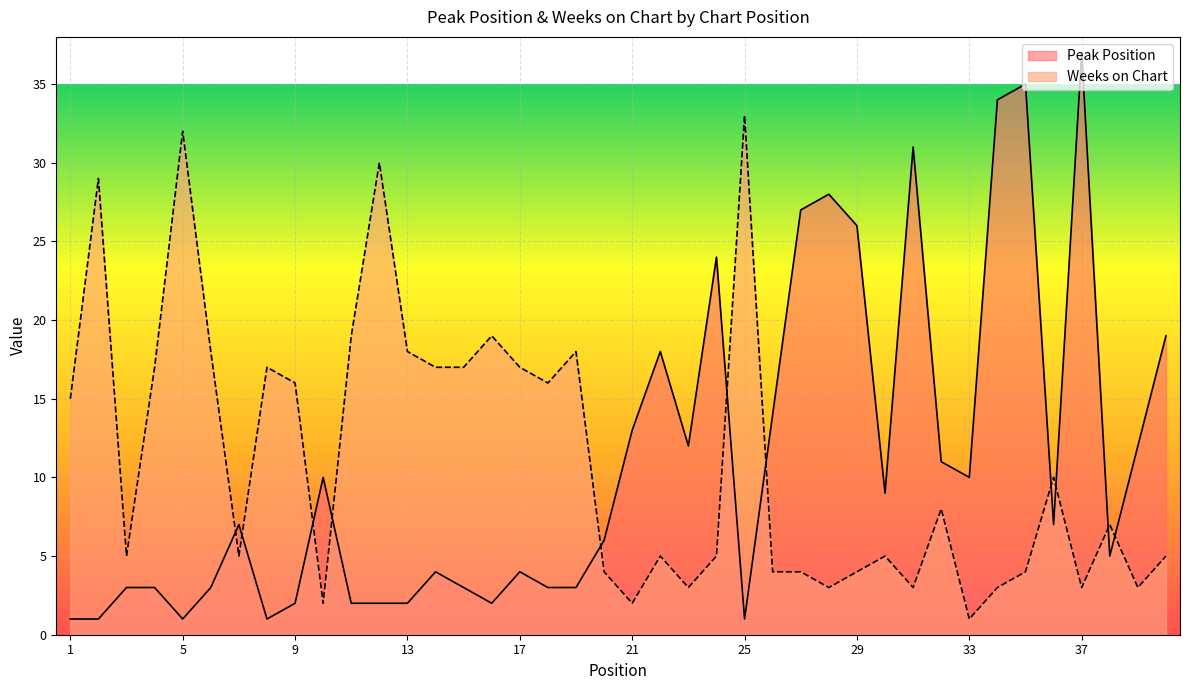

How many data points in Weeks on Chart are above 7?

19